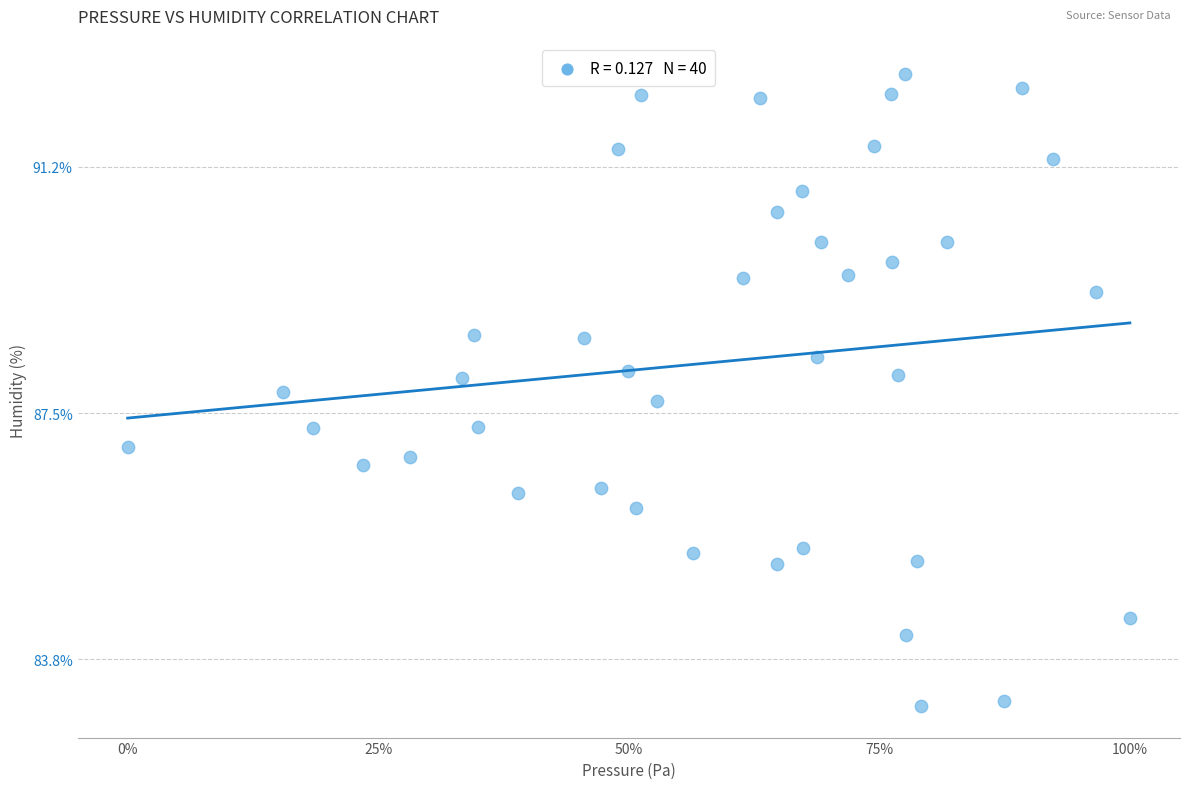

What is the range of Y values (max minus min)?

9.6